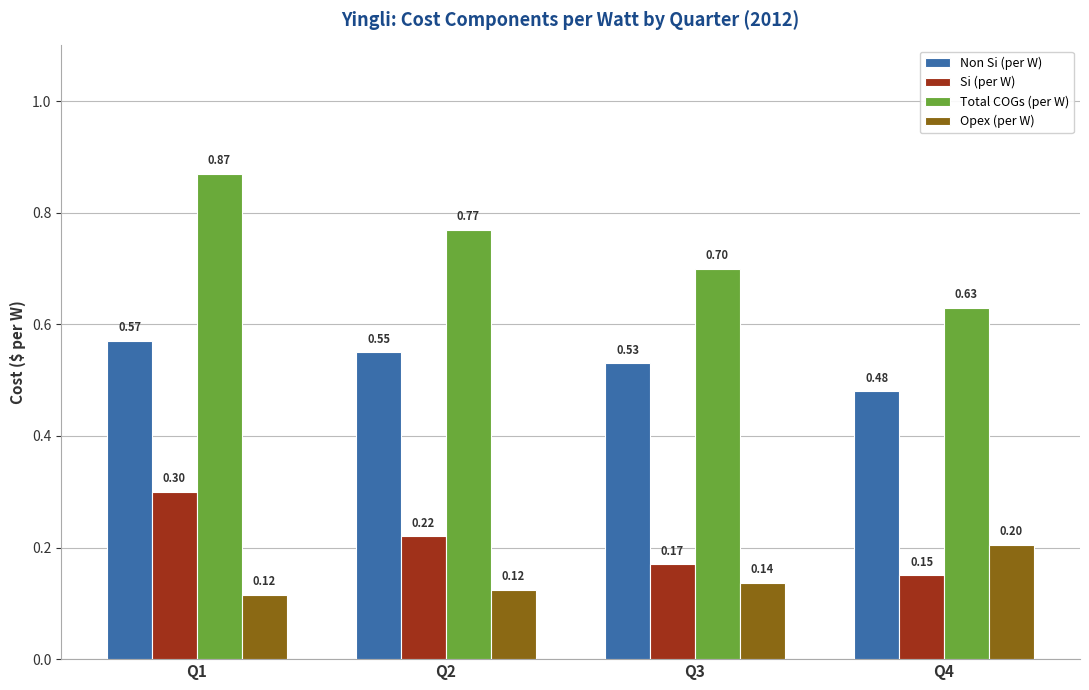

What are all the series names shown in the legend?

Non Si (per W), Si (per W), Total COGs (per W), Opex (per W)